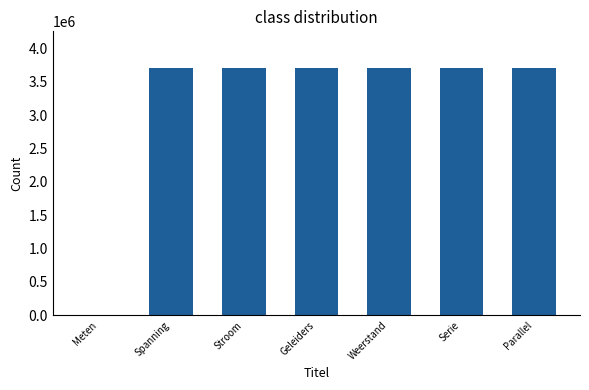

What is the maximum value shown in the chart?

3700100